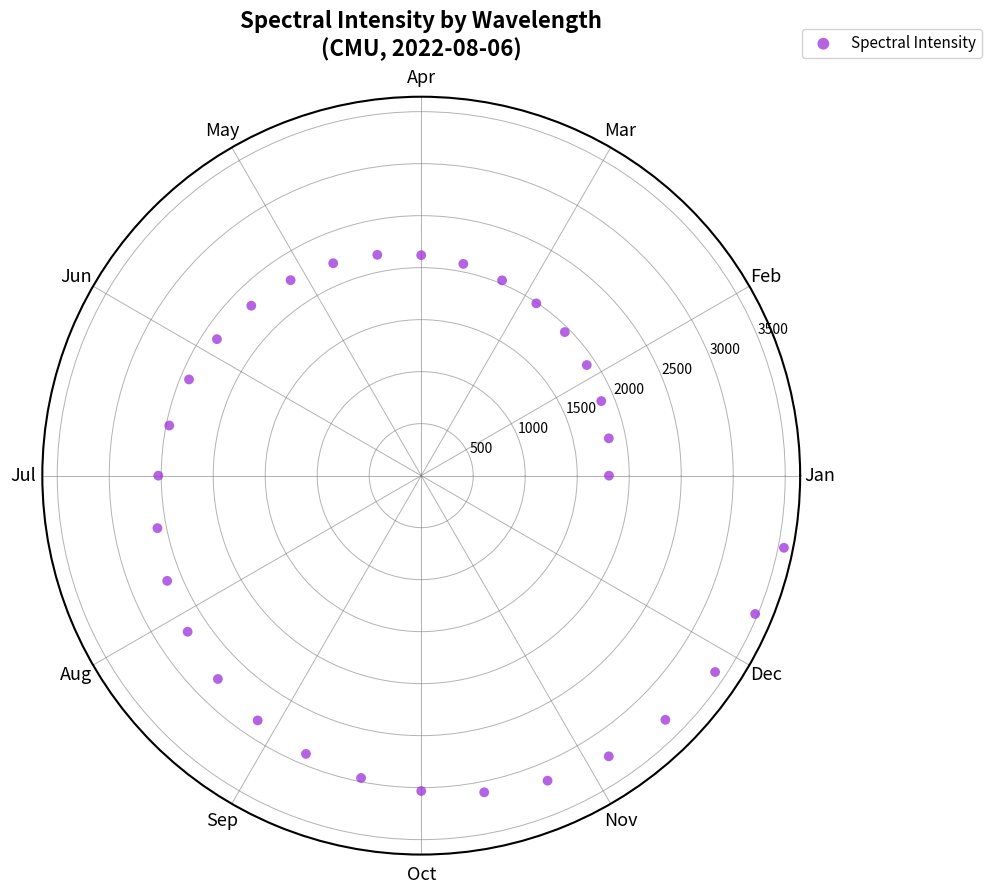

What is the range of X values (max minus min)?

6.1